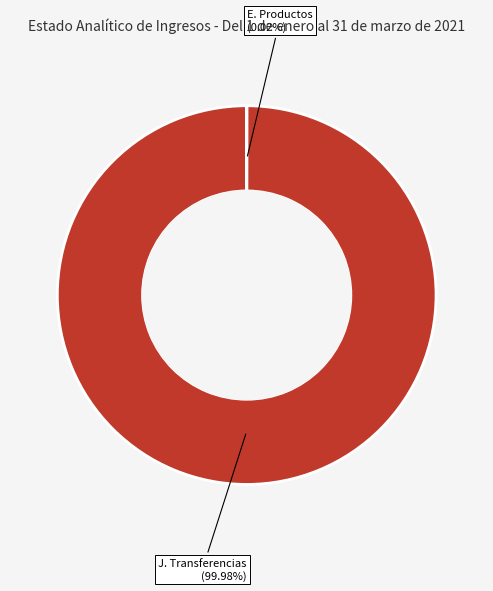

Is there a majority slice in this chart?

Yes